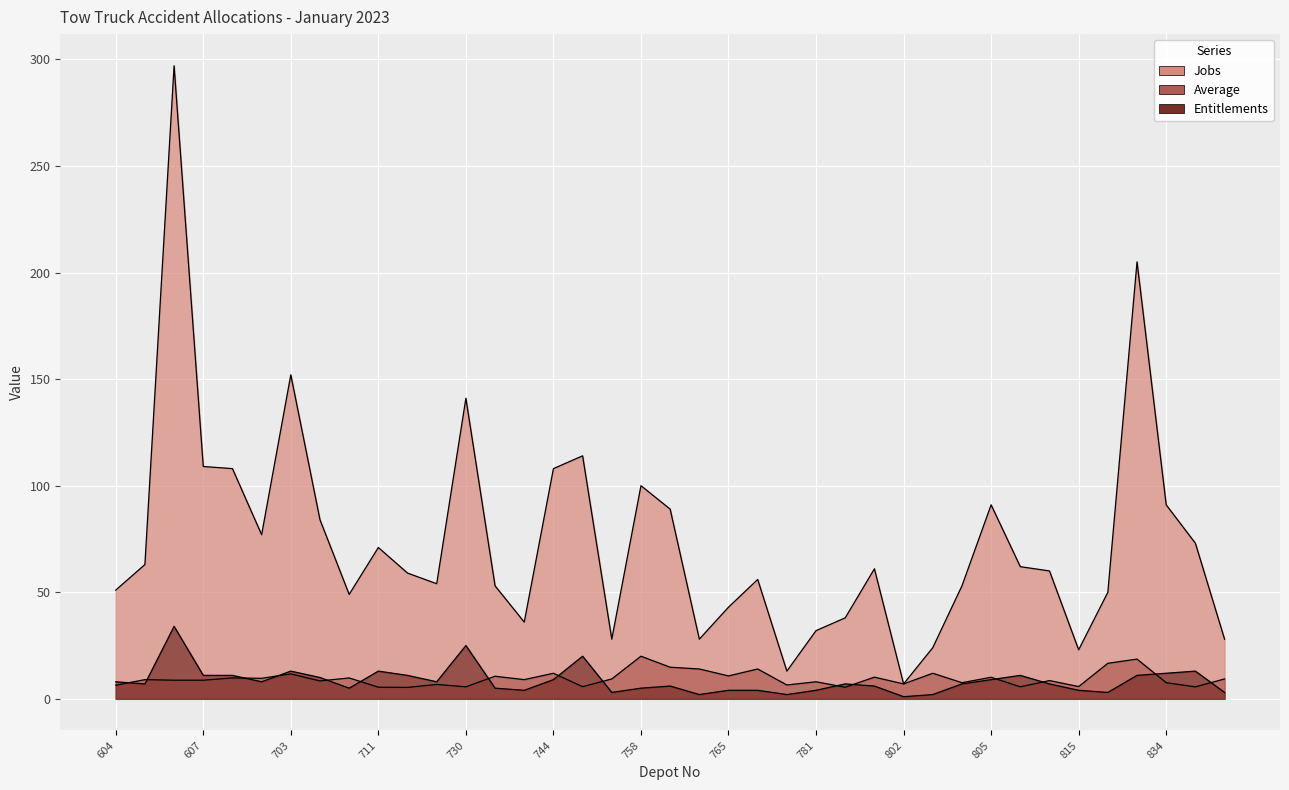

At how many categories does at least one series exceed 282?

1